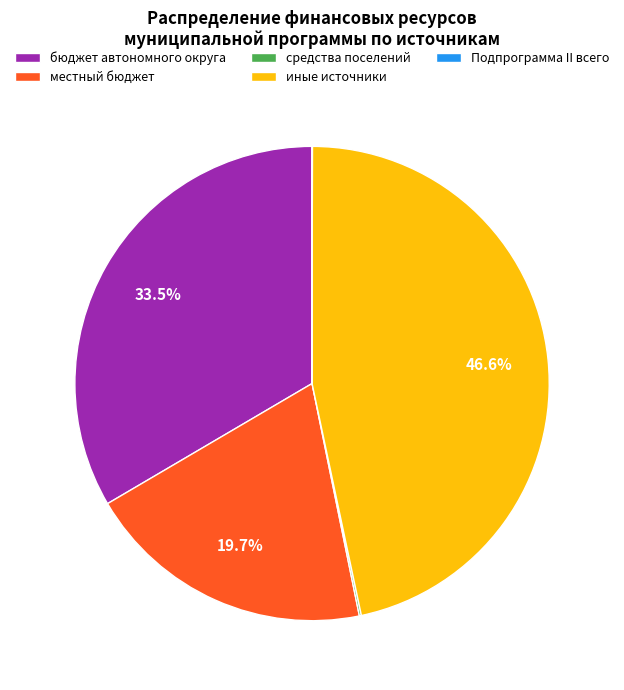

Does any single category account for the majority?

No